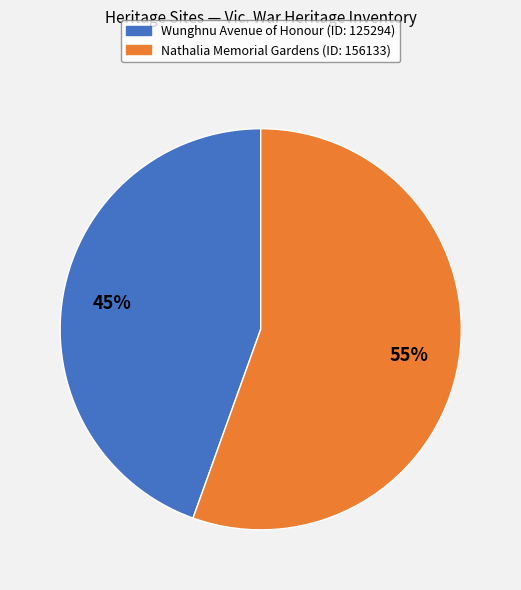

Is it true that Wunghnu Avenue of Honour is 37% of the pie?

False